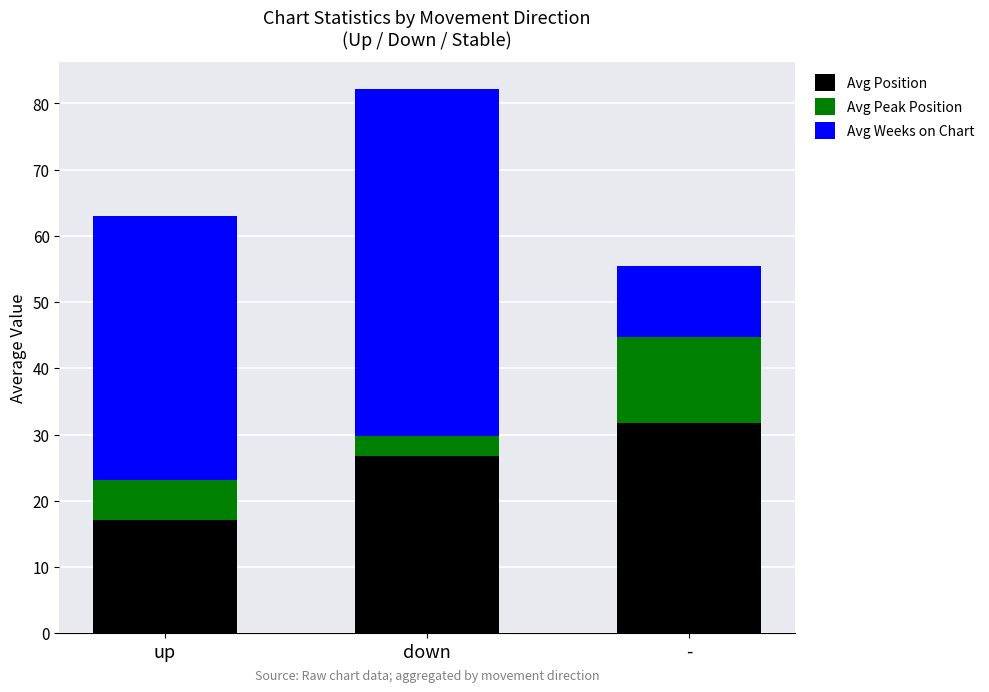

Reading right to left, list the values for the Avg Position series.

-=31.7	down=26.8	up=17.1